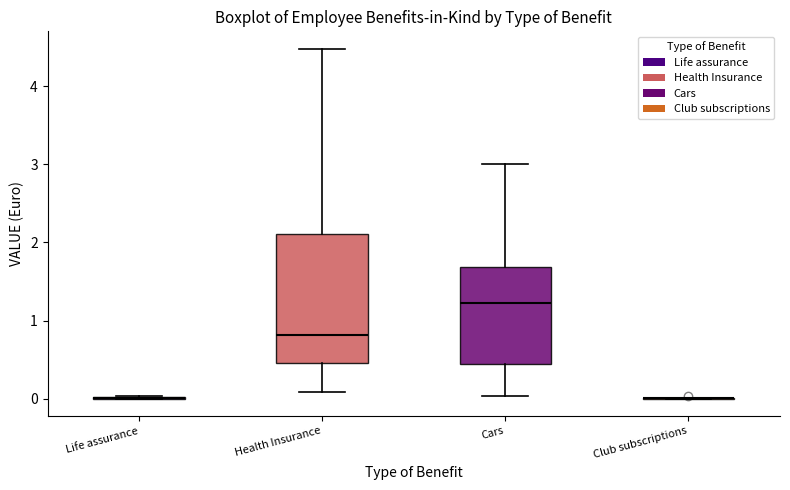

Reading left to right, transcribe this box plot: for each box, give where its median line is, the range the box spans, and where its two whiskers end, as read against the y-axis. The values are not printed on the chart, so give them approximately, as read against the axis.

Life assurance: box collapsed to a line at 0.0, whiskers 0.0 to 0.0
Health Insurance: median 0.8, box 0.5 to 2.1, whiskers 0.1 to 4.5
Cars: median 1.2, box 0.4 to 1.7, whiskers 0.0 to 3.0
Club subscriptions: box collapsed to a line at 0.0, whiskers 0.0 to 0.0